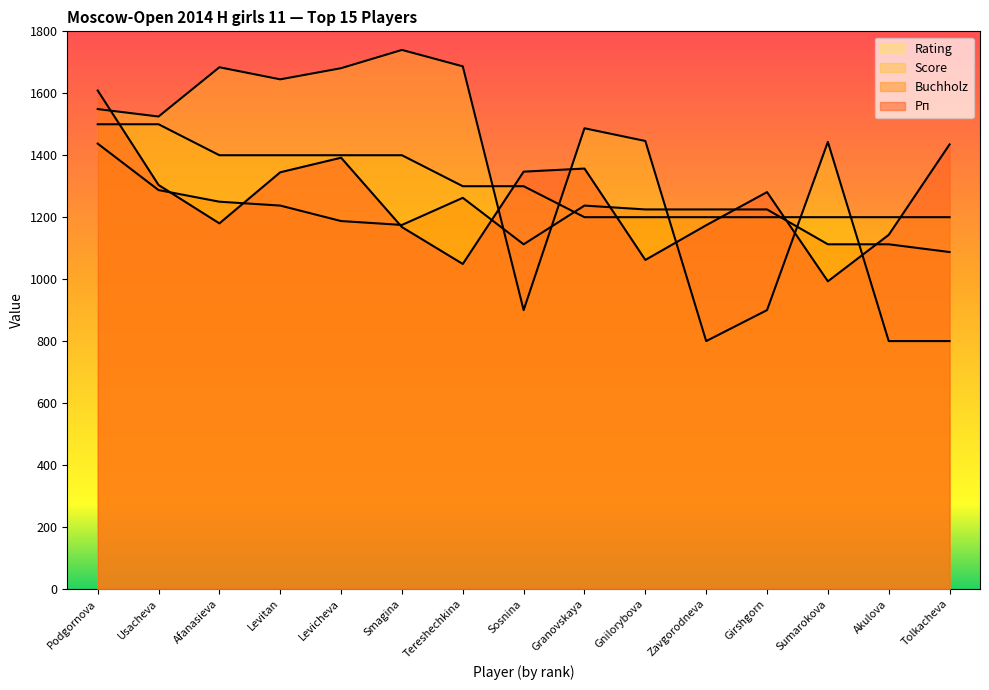

Which series has the largest total across all categories?

Rating